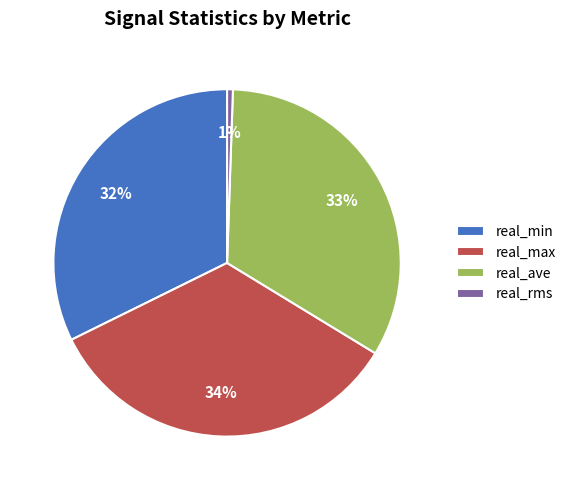

How many slices are in this pie chart?

4